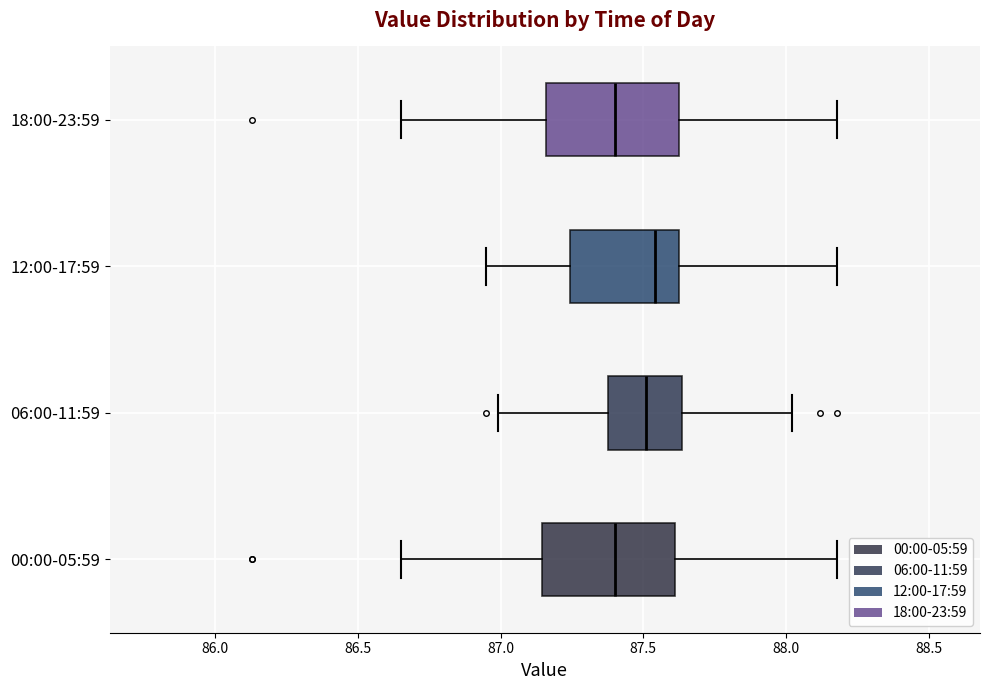

Reading bottom to top, transcribe this box plot: for each box, give where its median line is, the range the box spans, and where its two whiskers end, as read against the x-axis. The values are not printed on the chart, so give them approximately, as read against the axis.

00:00-05:59: median 87.40, box 87.15 to 87.60, whiskers 86.65 to 88.20
06:00-11:59: median 87.50, box 87.40 to 87.65, whiskers 87.00 to 88.00
12:00-17:59: median 87.55, box 87.25 to 87.65, whiskers 86.95 to 88.20
18:00-23:59: median 87.40, box 87.15 to 87.65, whiskers 86.65 to 88.20